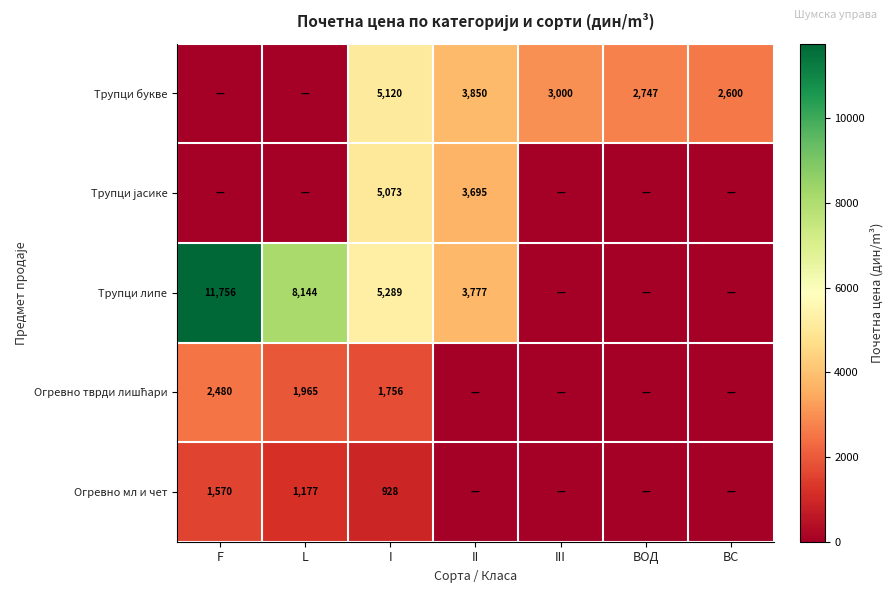

True or false: Трупци букве has a value of 2167.6 at F.

False